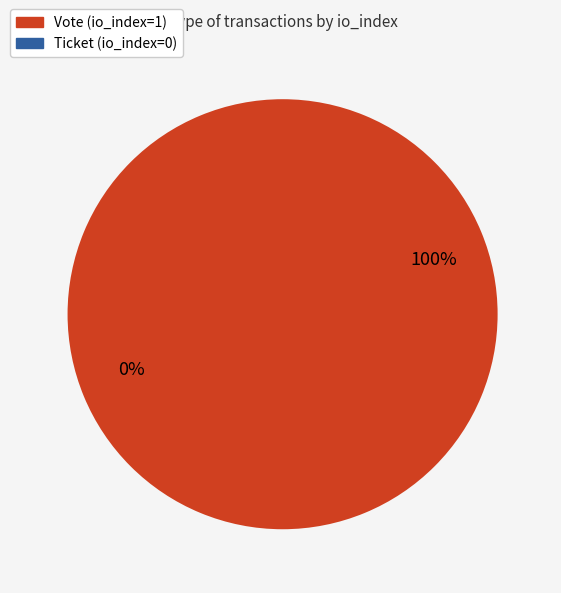

Which slice is the largest?

Vote (io_index=1)